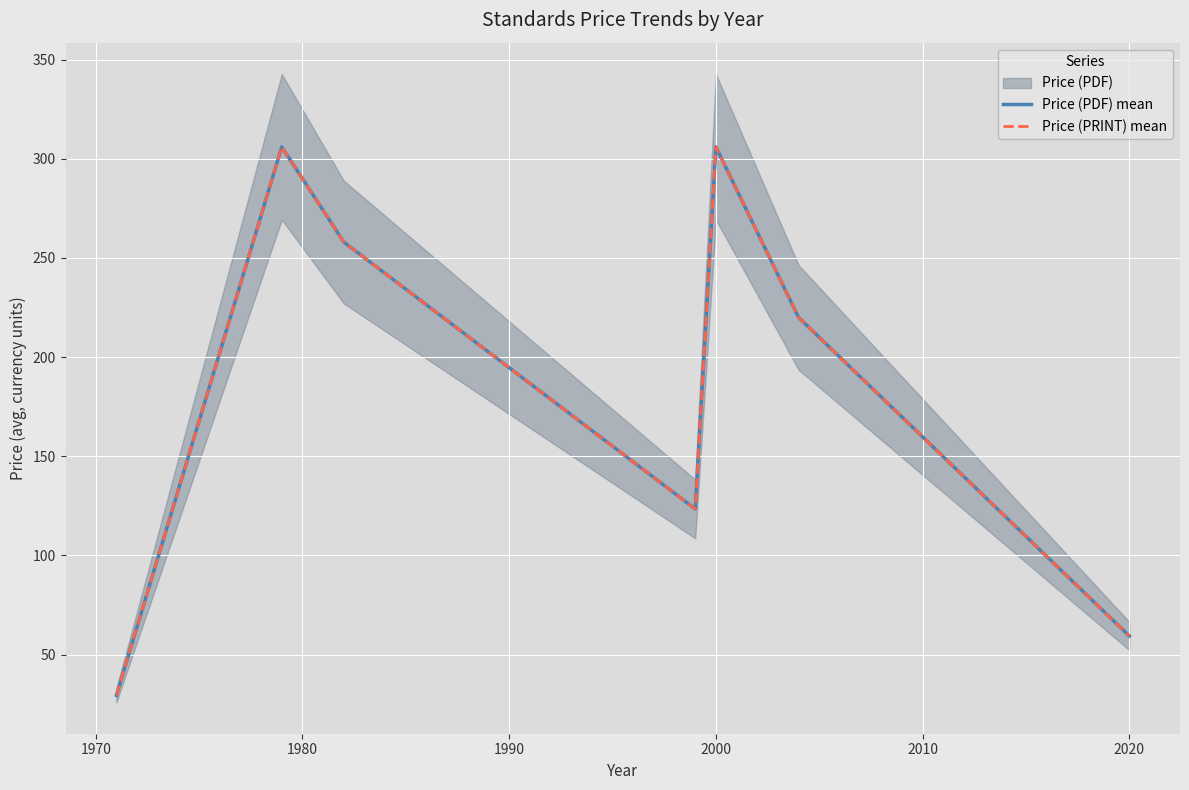

Rank the series by their maximum value, from lowest to highest.

Price (PDF) mean, Price (PRINT) mean